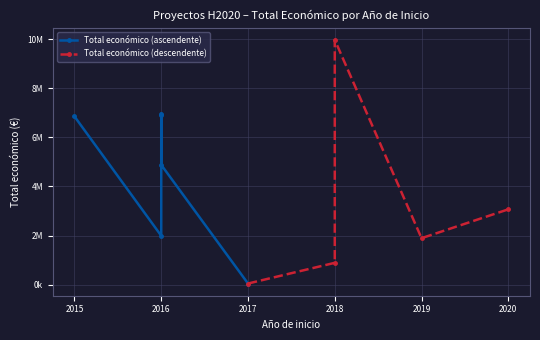

What is the change in value from 2018 to 2019?

-8068010